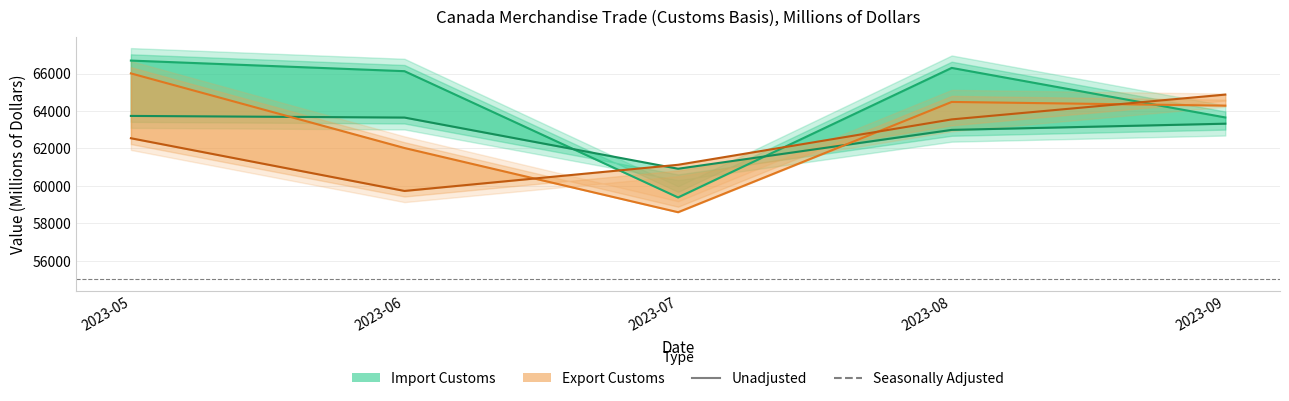

True or false: Export Customs Unadjusted has more than 2 interior local peaks.

False